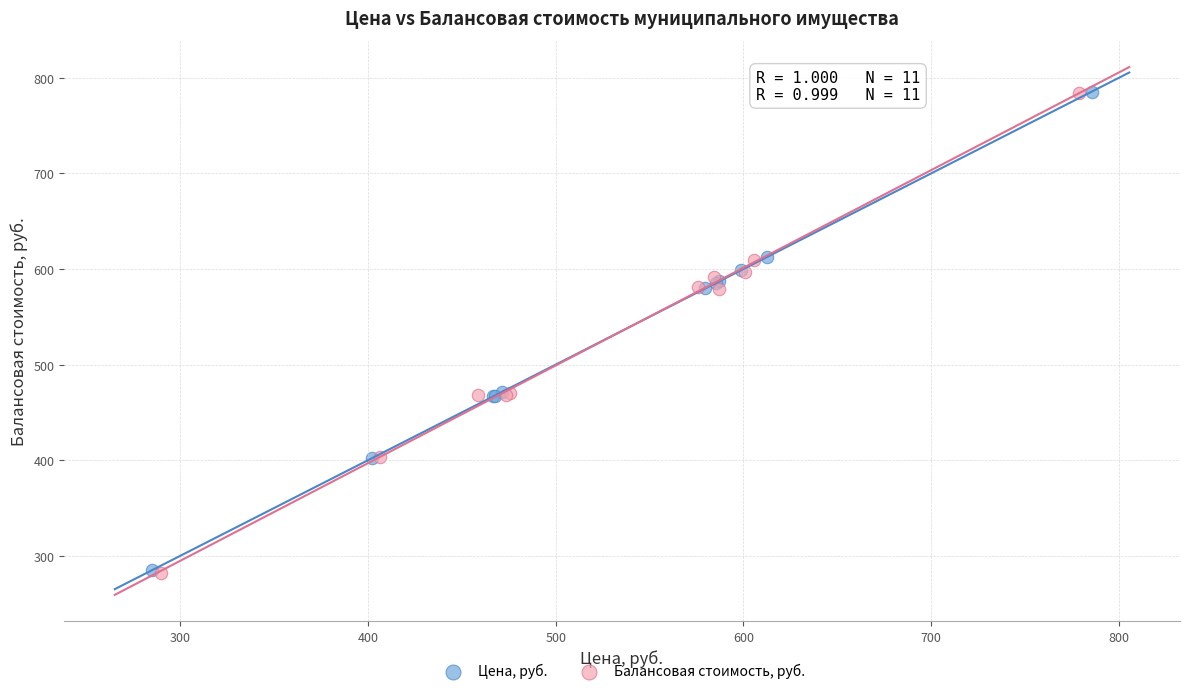

What are all the series names shown in the legend?

Цена, руб., Балансовая стоимость, руб.